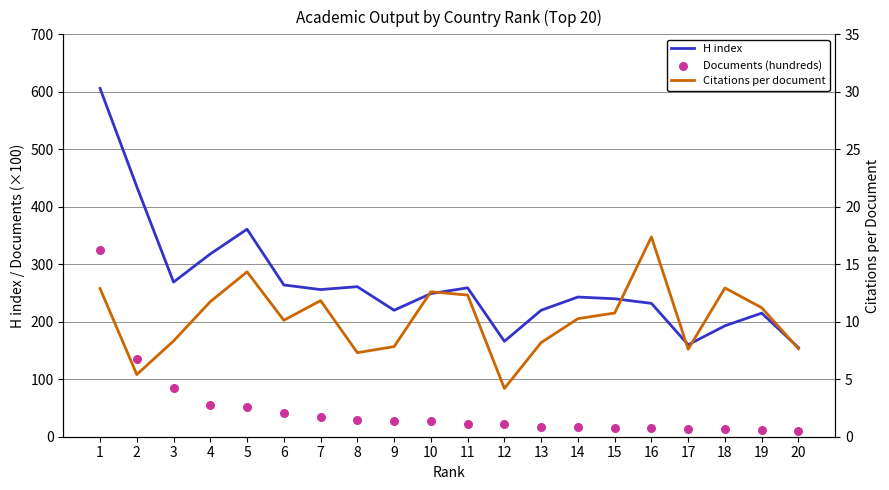

At how many categories does at least one series exceed 304?

4